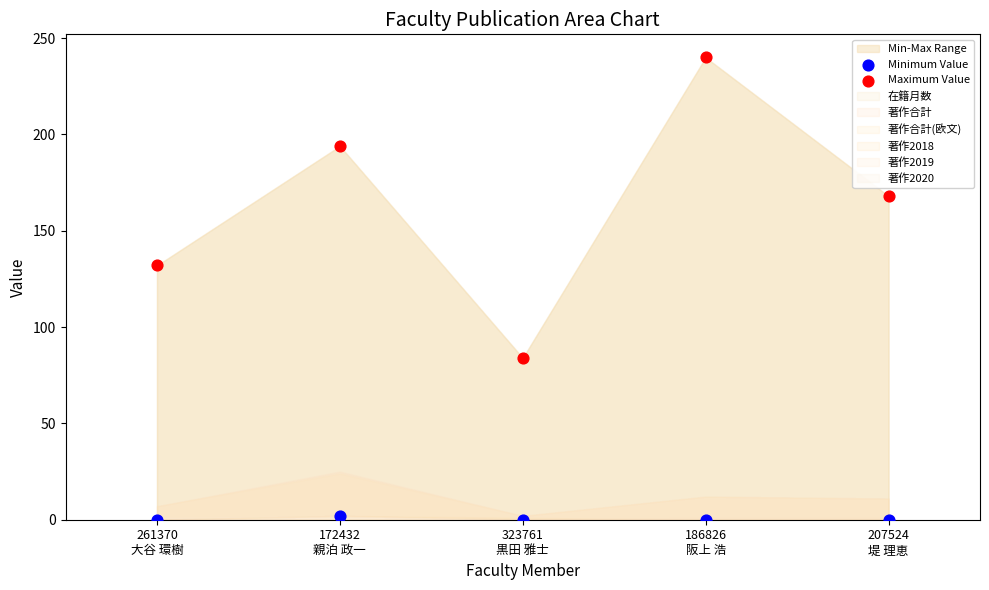

Which series has the largest Y range (max minus min)?

Maximum Value